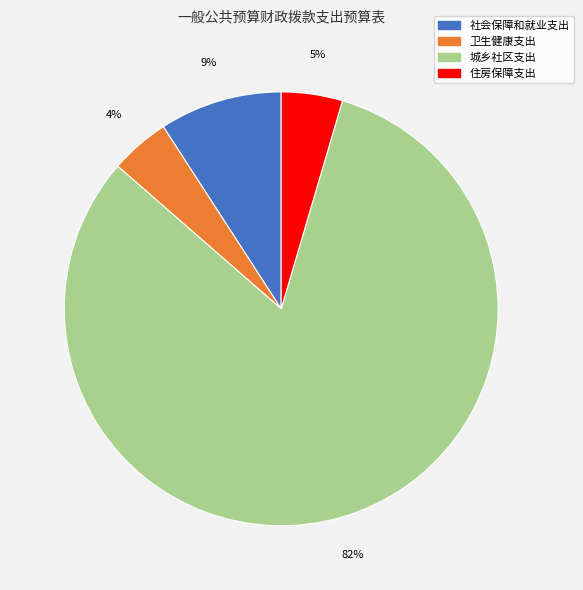

Which slice is the largest?

城乡社区支出